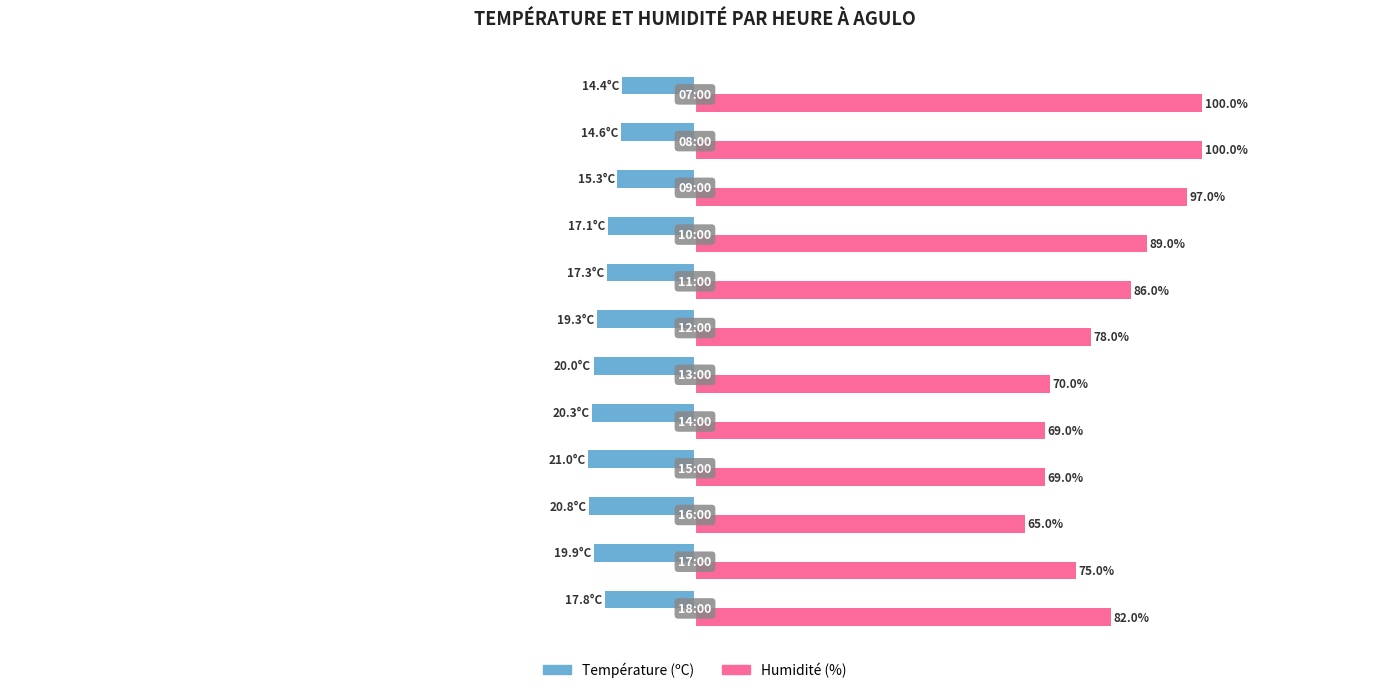

Rank the series by their average value, from lowest to highest.

Température (ºC), Humidité (%)